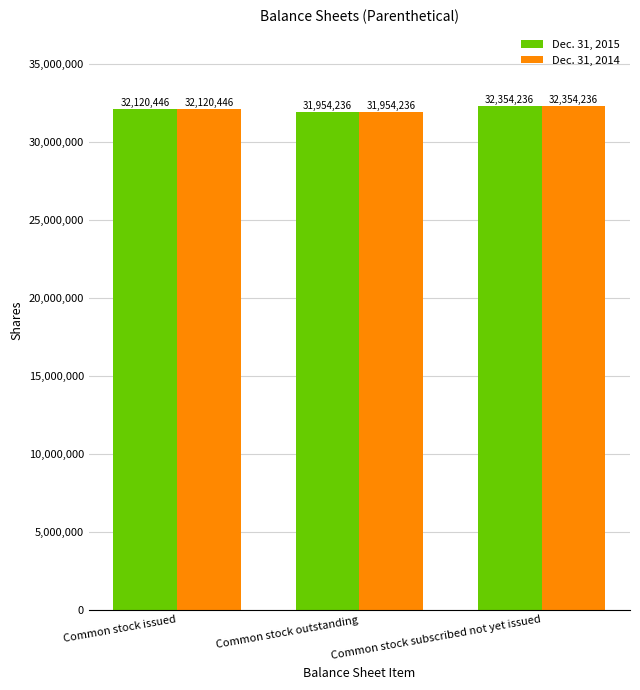

List the labels in order of Dec. 31, 2014 value, smallest first.

Common stock outstanding, Common stock issued, Common stock subscribed not yet issued